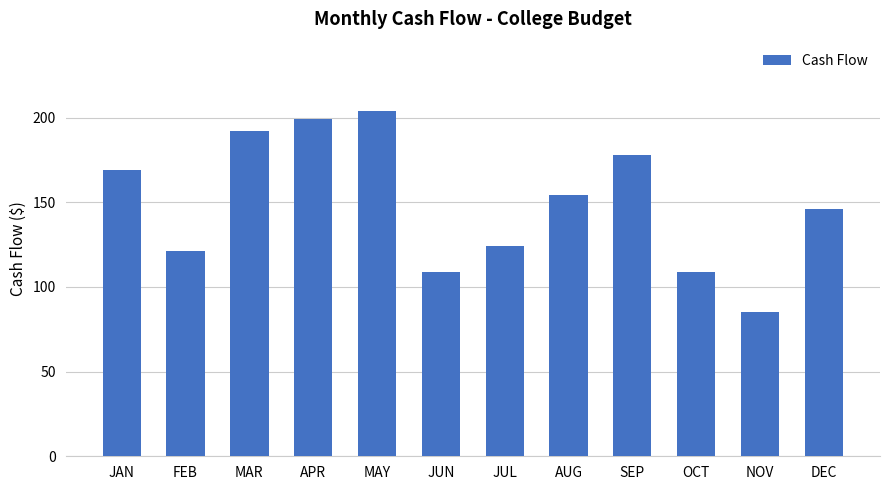

What is the difference between the values at SEP and DEC?

32